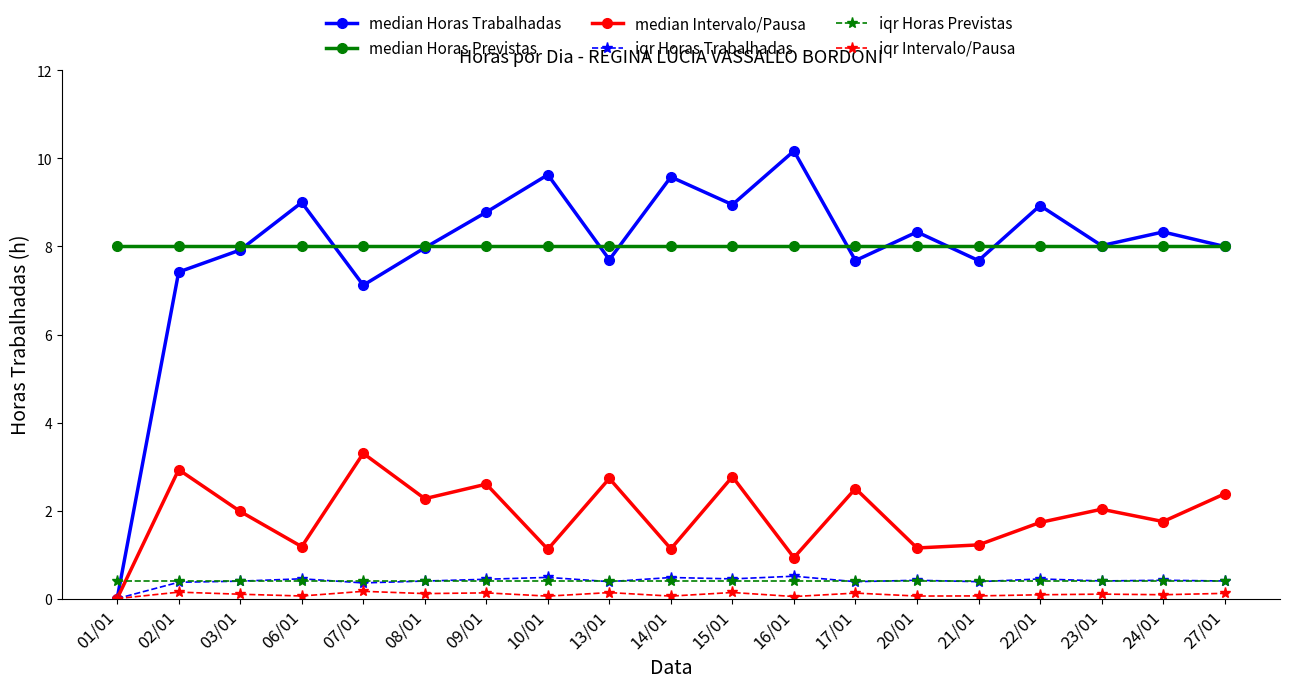

Rank the series by their maximum value, from lowest to highest.

iqr Intervalo/Pausa, iqr Horas Previstas, iqr Horas Trabalhadas, median Intervalo/Pausa, median Horas Previstas, median Horas Trabalhadas